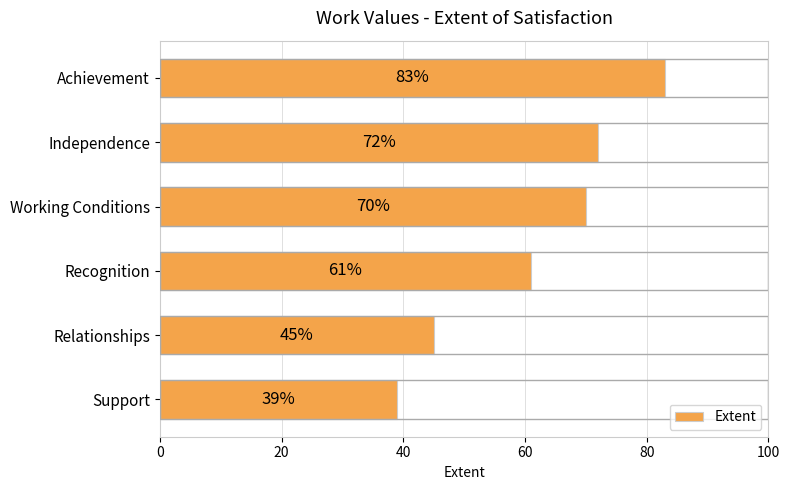

The chart shows a value of 126 at Achievement. True or false?

False